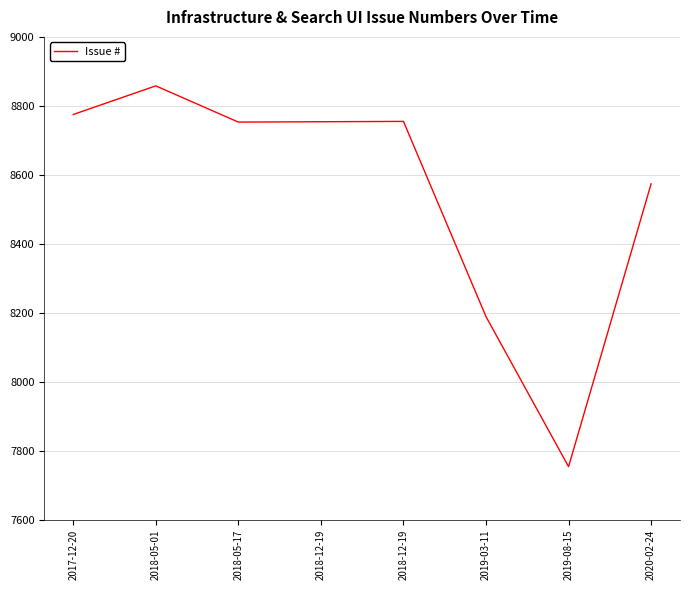

How many categories are shown in the chart?

8